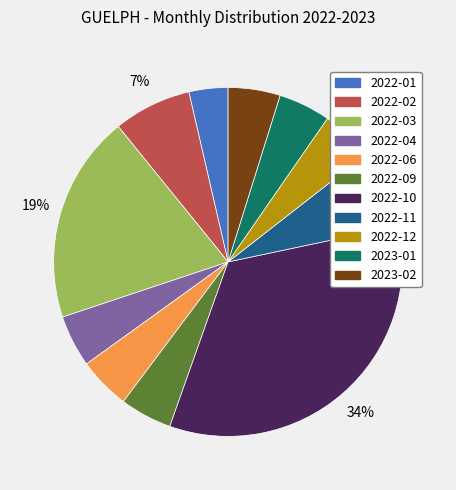

Is there any slice that represents more than half of the pie?

No